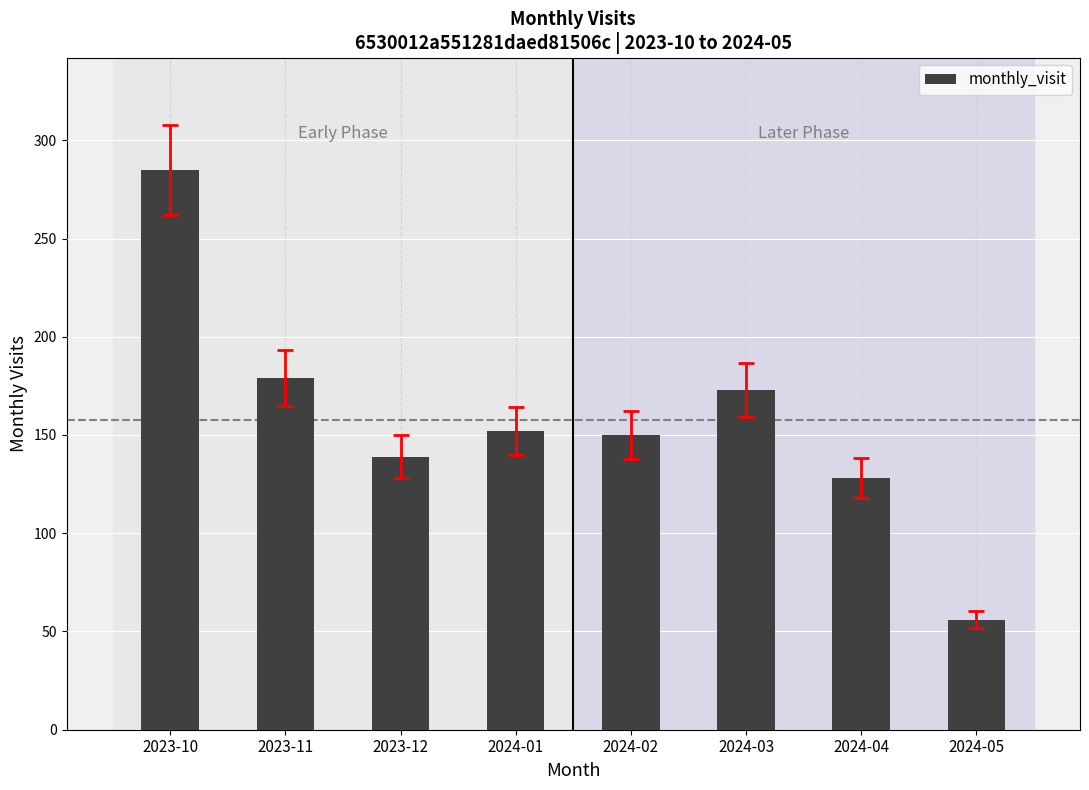

Approximately how many times larger is the value at 2023-11 compared to 2024-03?

1.0